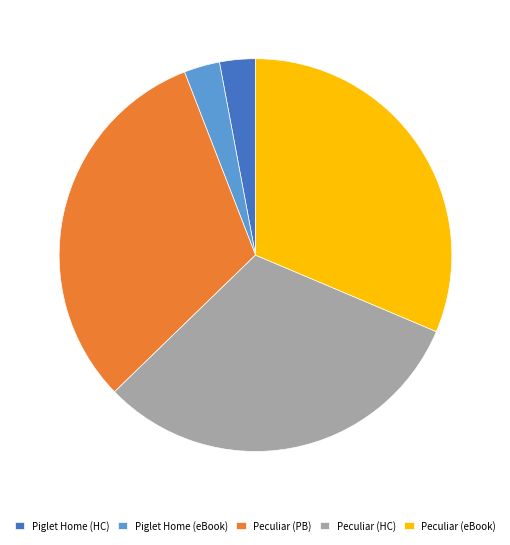

The Peculiar (PB) slice represents 31% of the pie. True or false?

True